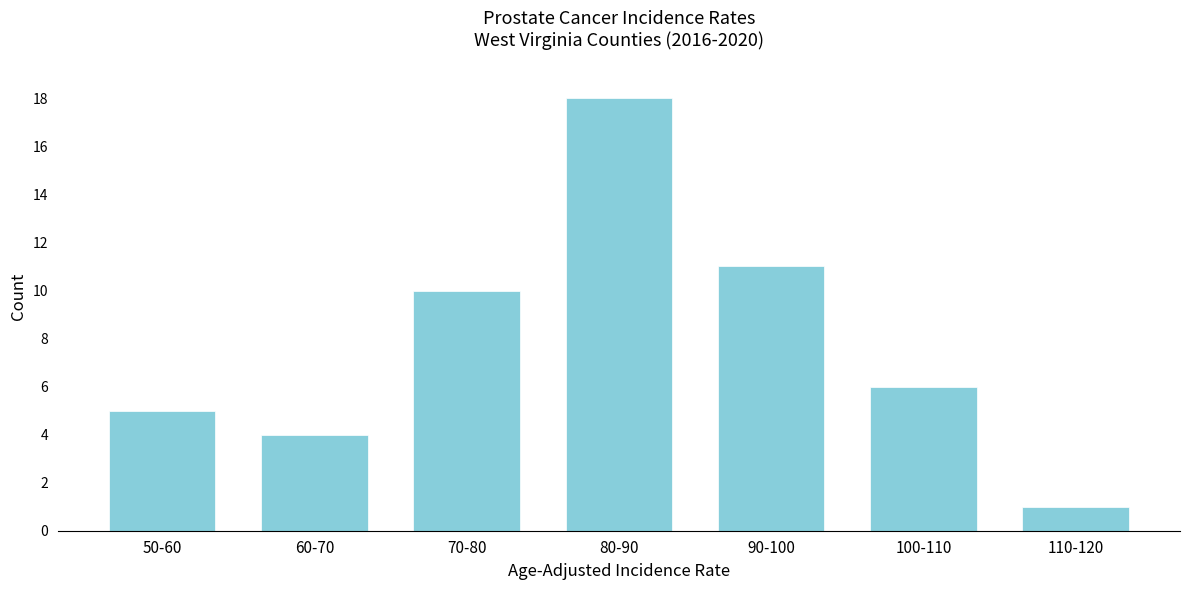

Reading right to left, list all the values displayed in this chart.

110-120=1	100-110=6	90-100=11	80-90=18	70-80=10	60-70=4	50-60=5